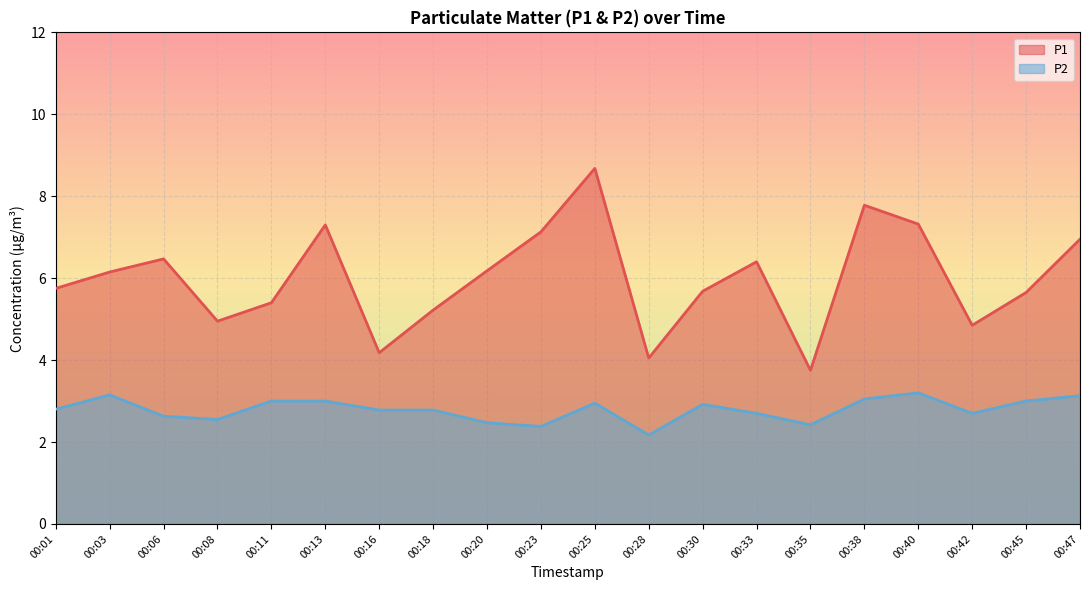

What are all the series names shown in the legend?

P1, P2